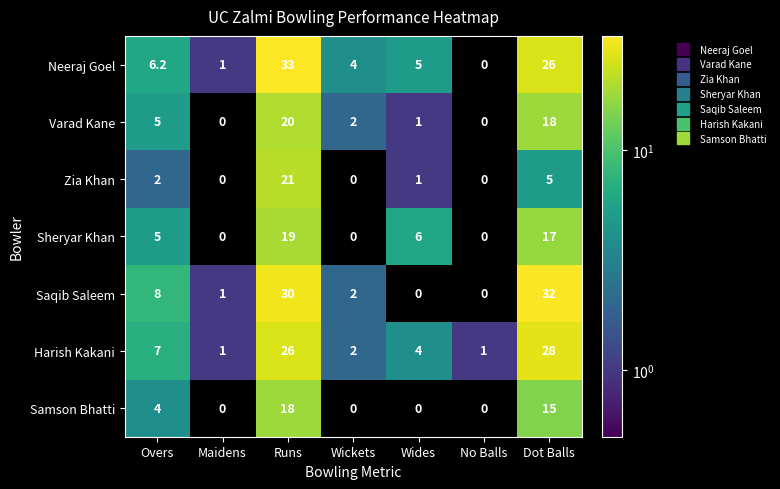

Count the number of categories in the chart.

7